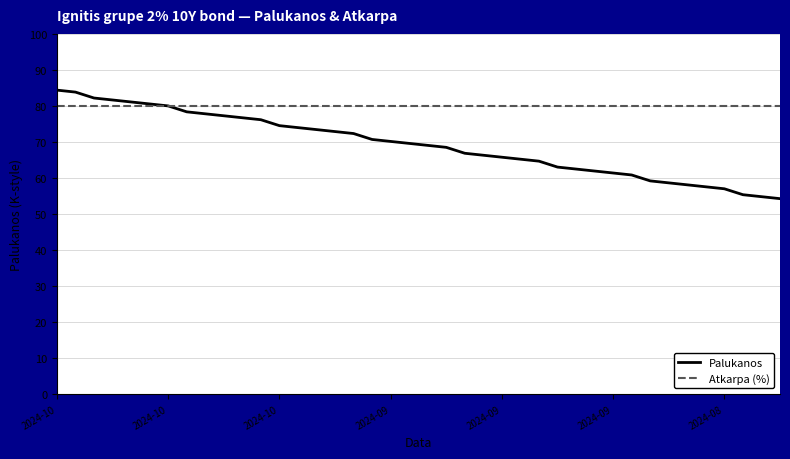

What is the maximum value for Palukanos?

84.4